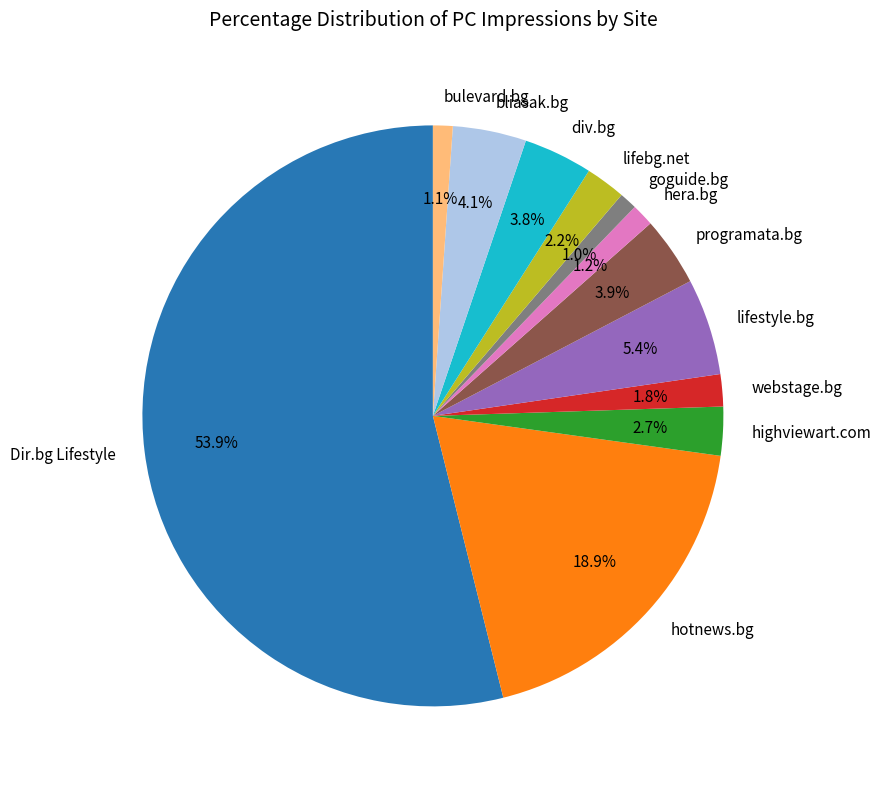

How many segments does this pie chart have?

12